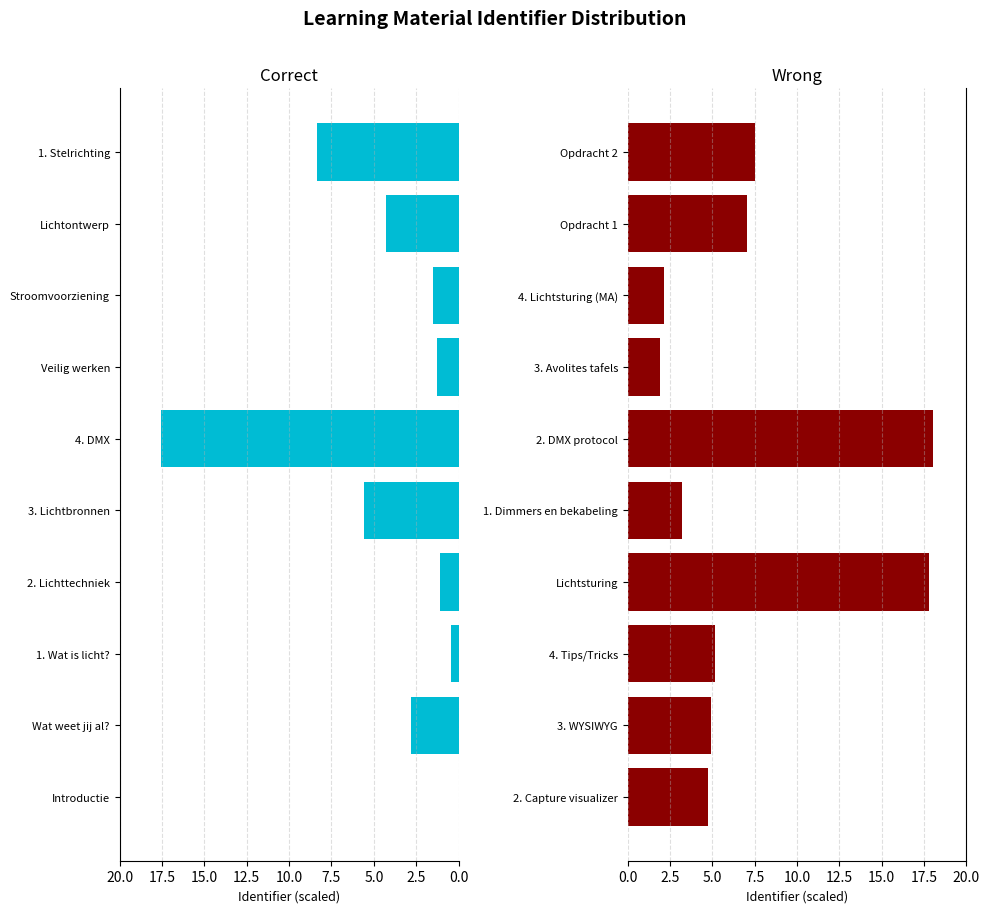

How many series are shown in this chart?

2